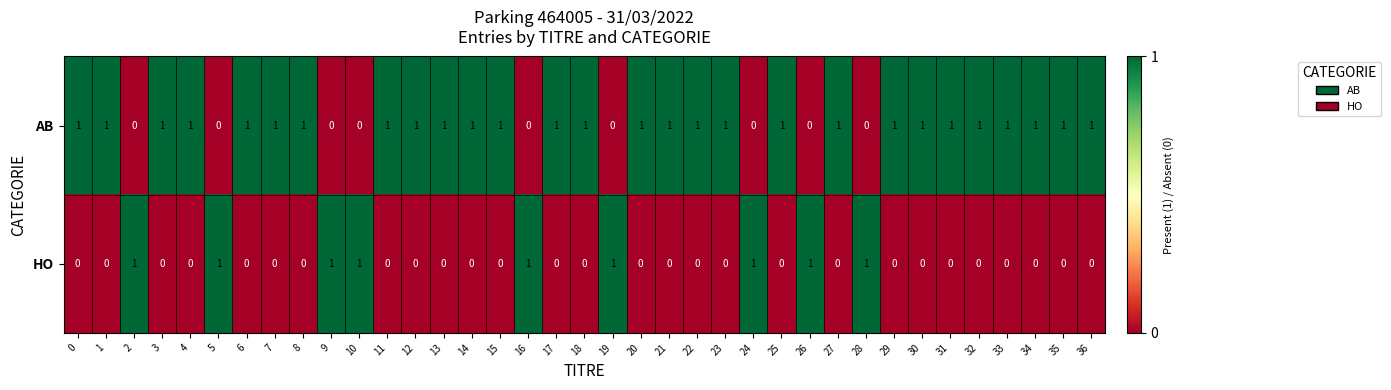

What is the greatest value displayed?

1